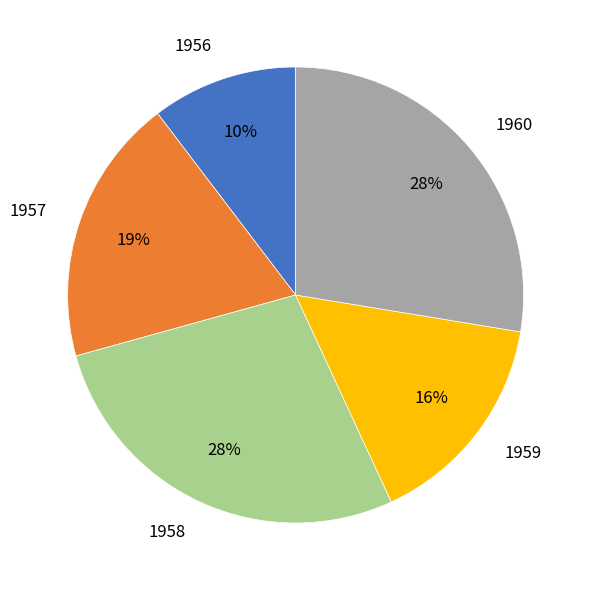

Between 1960 and 1959, which is larger?

1960